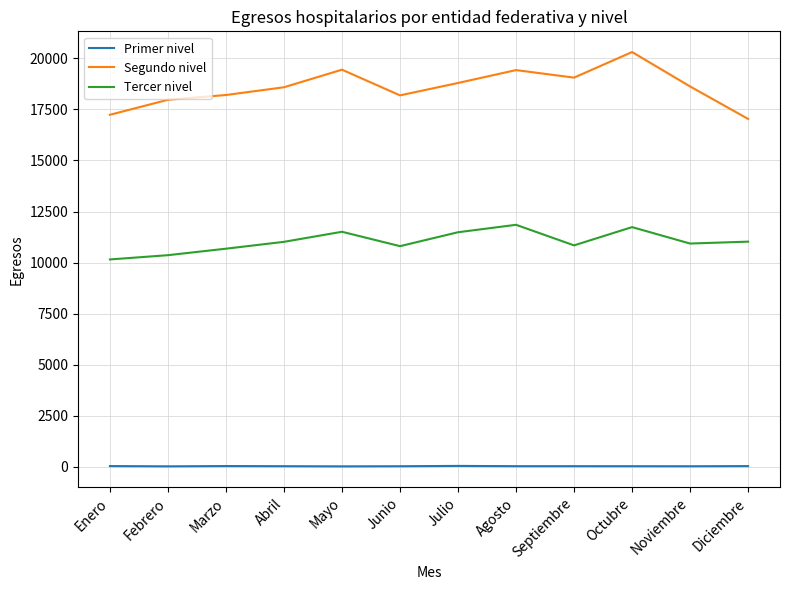

True or false: Tercer nivel and Segundo nivel cross at least once.

False